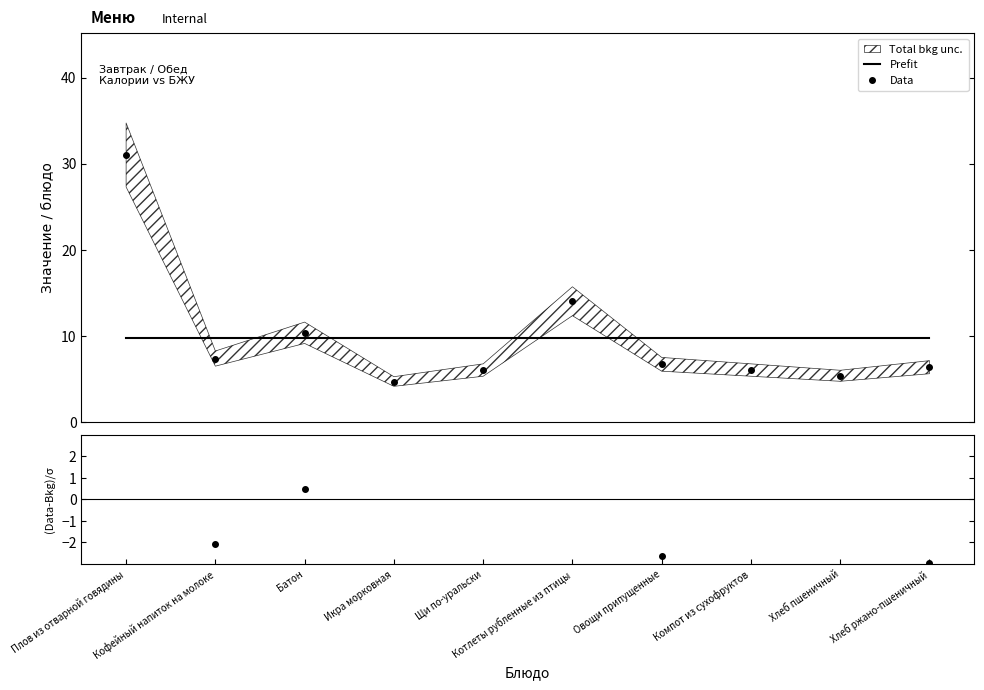

After their last crossing, which series has the higher values: (Data-Bkg)/σ or Prefit?

Prefit